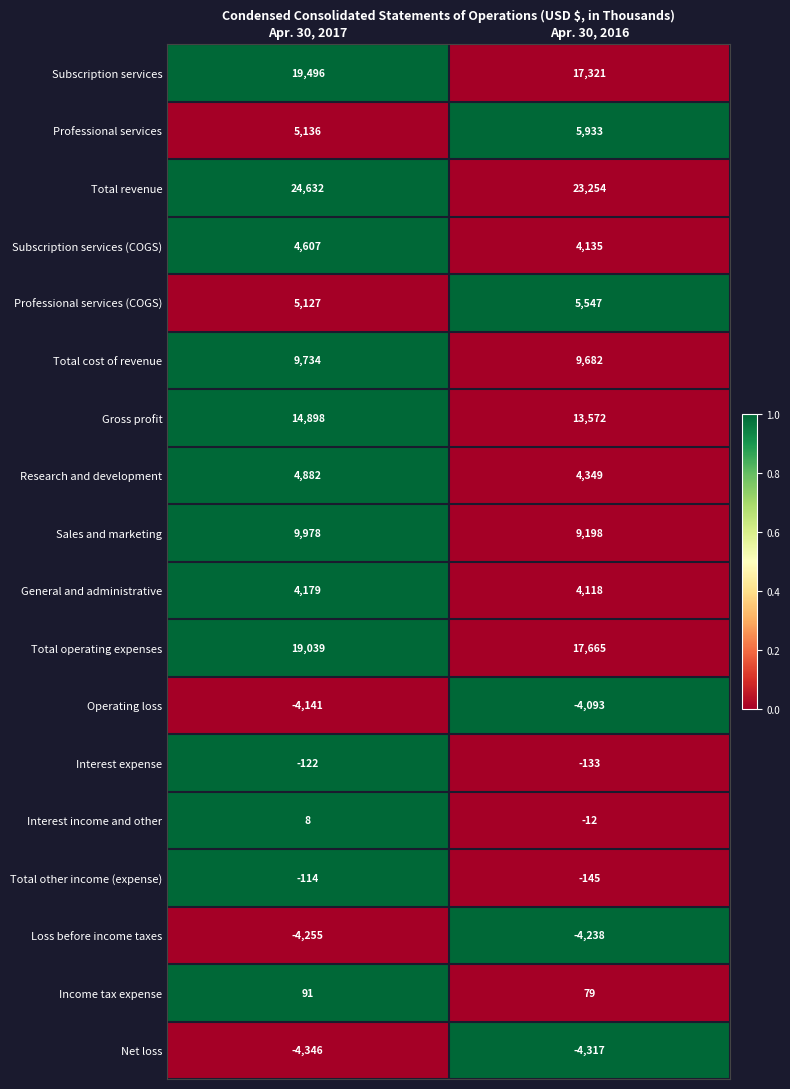

How many categories are shown in the chart?

2